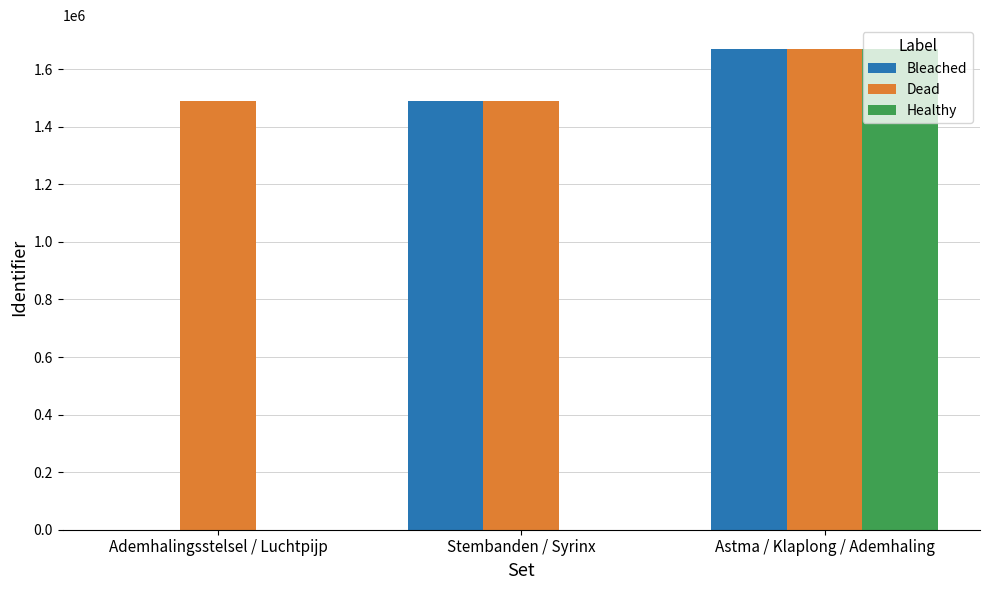

What are all the series names shown in the legend?

Bleached, Dead, Healthy